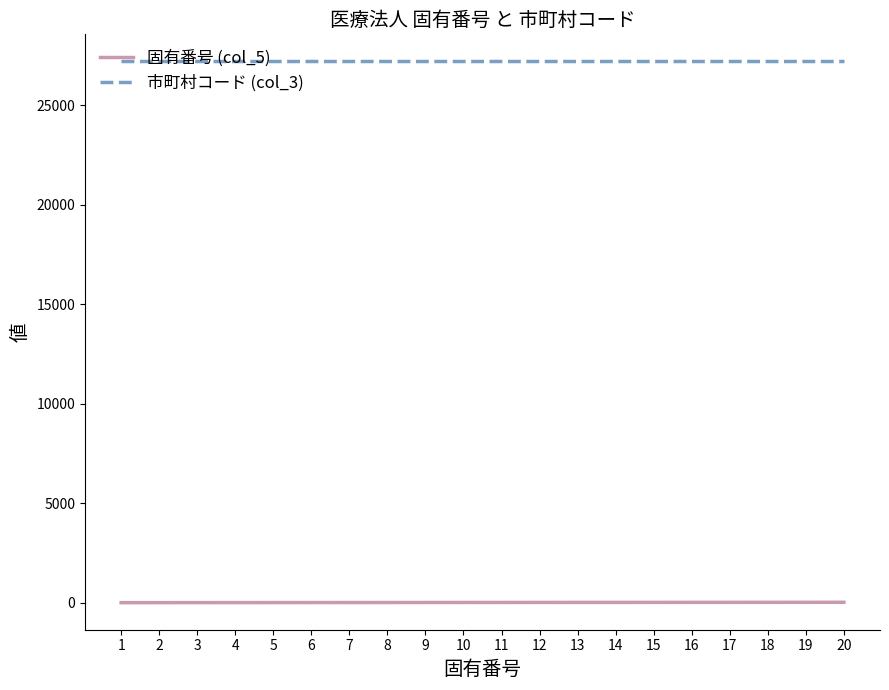

True or false: 固有番号 (col_5) and 市町村コード (col_3) intersect in this chart.

False